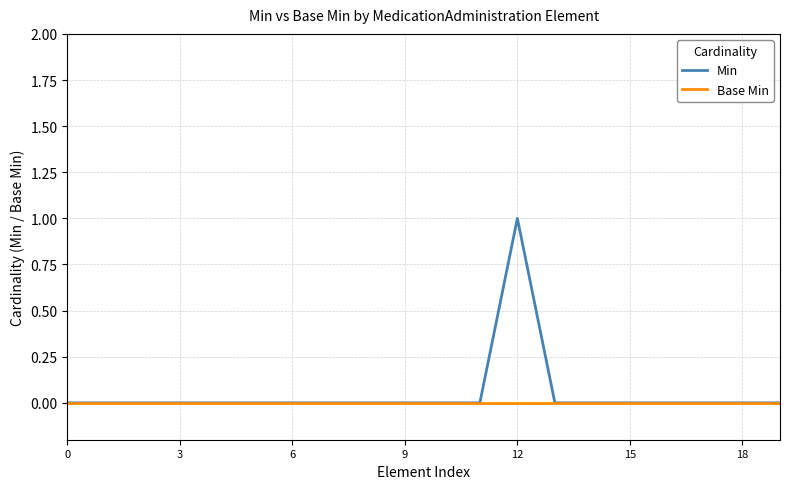

Which series has the largest range (max minus min)?

Min